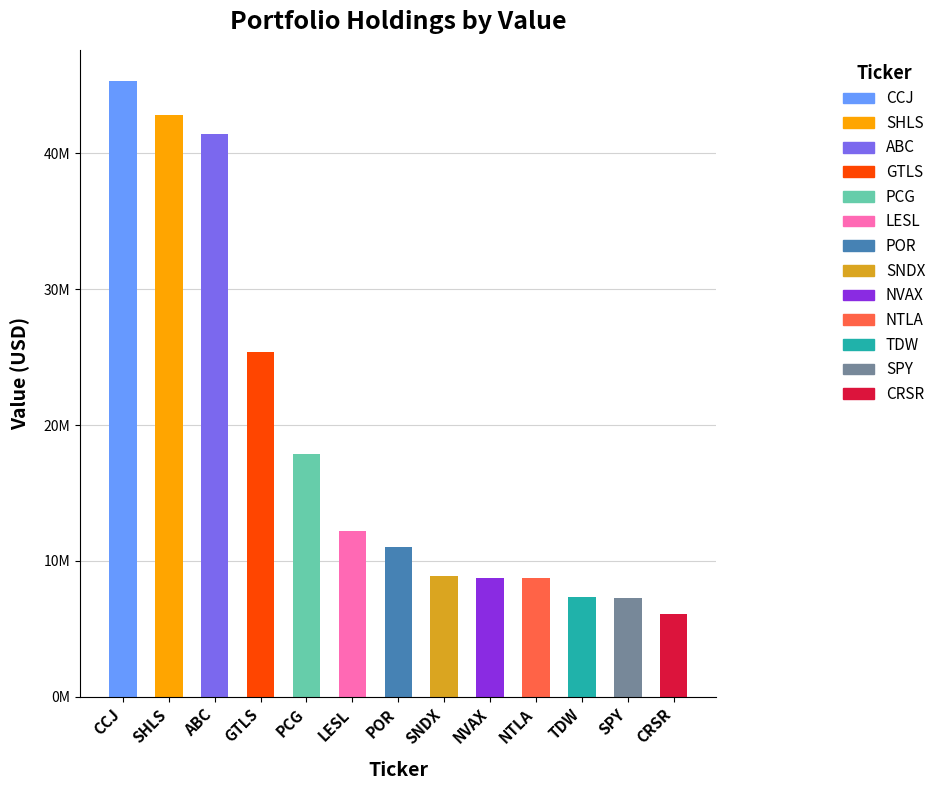

At which label is the value closest to 25723250?

GTLS